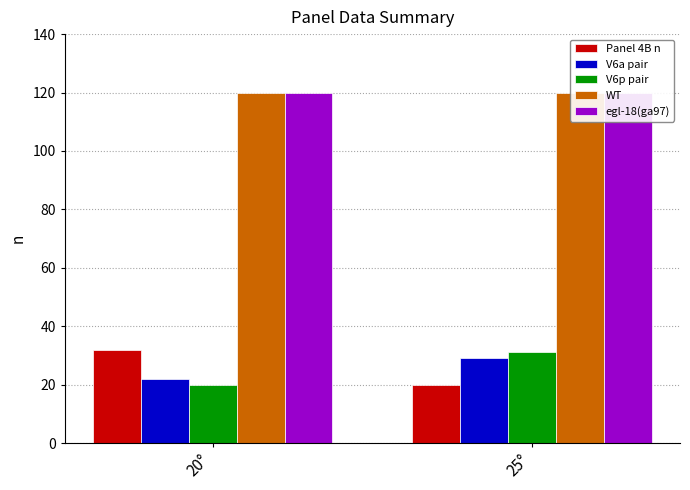

Where is V6p pair nearest to the value 25?

20°